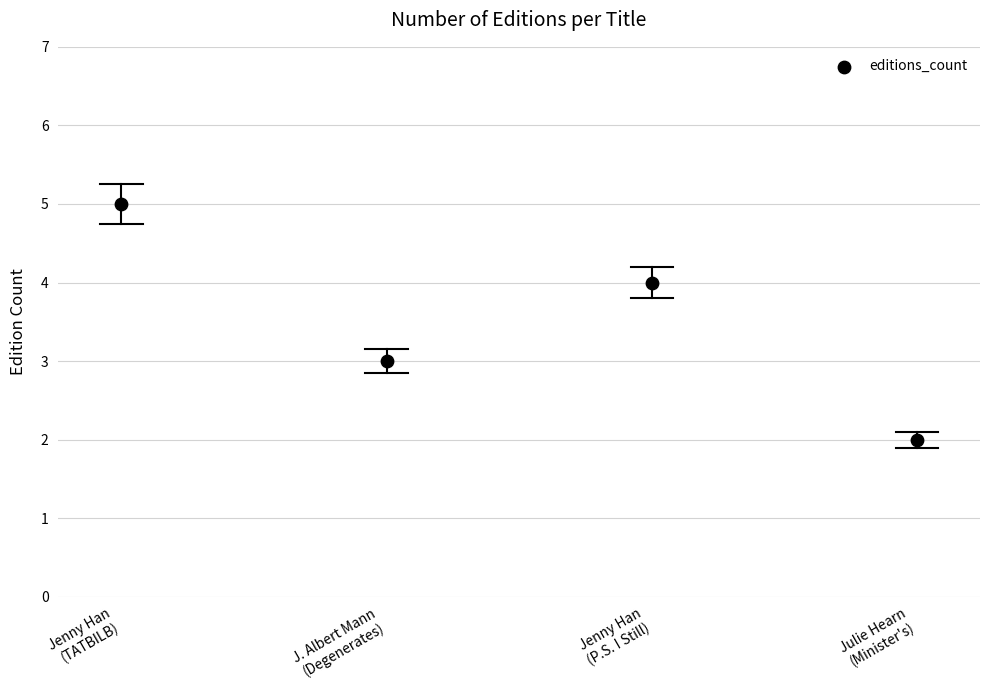

What is the average Y value?

4